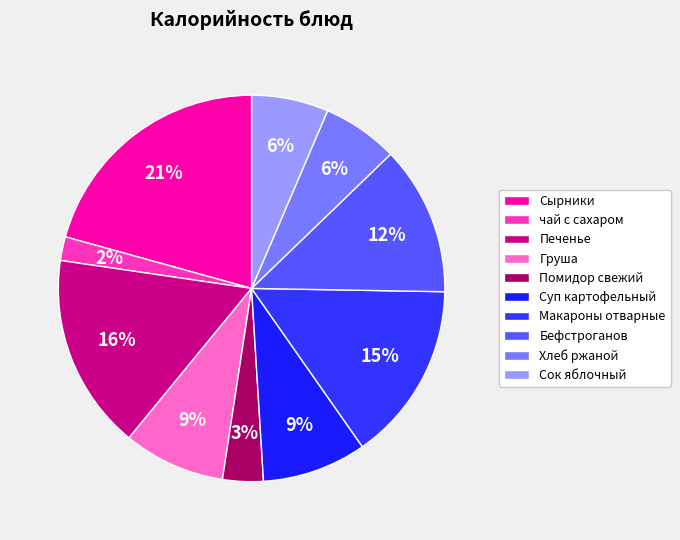

Do Суп картофельный and Макароны отварные together represent more than half of the pie?

No